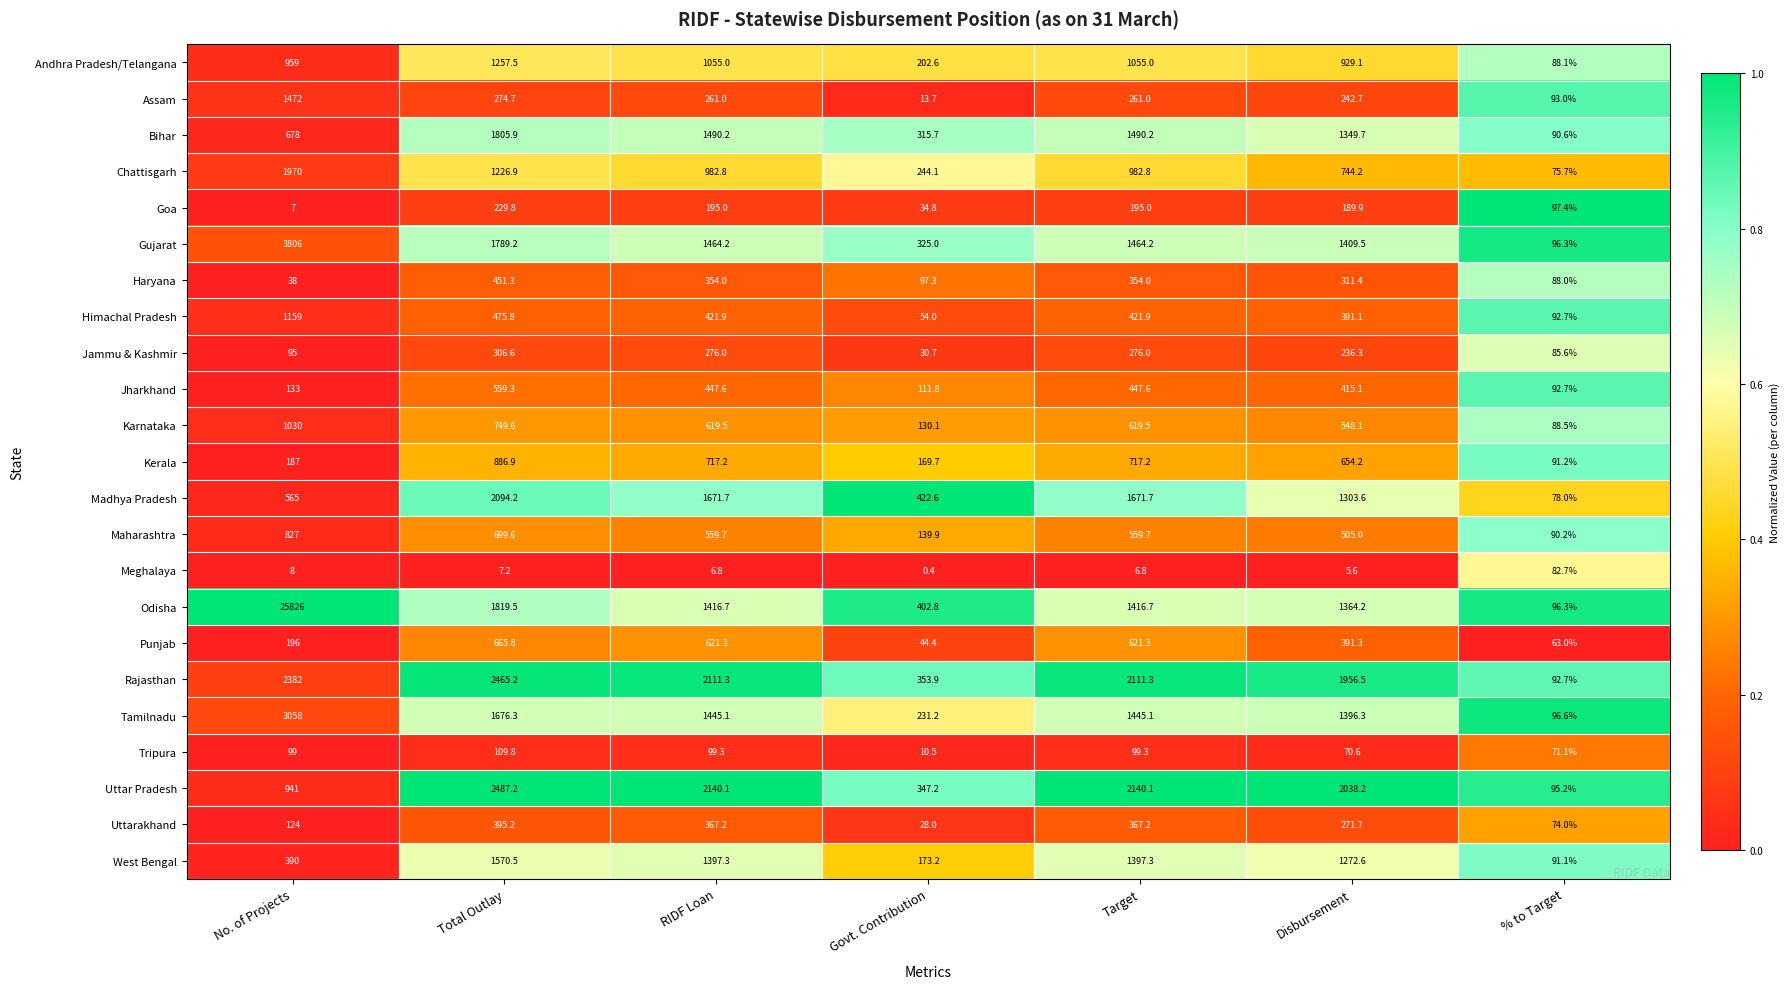

What is the sum of the Uttar Pradesh values at No. of Projects and Govt. Contribution?

1288.2